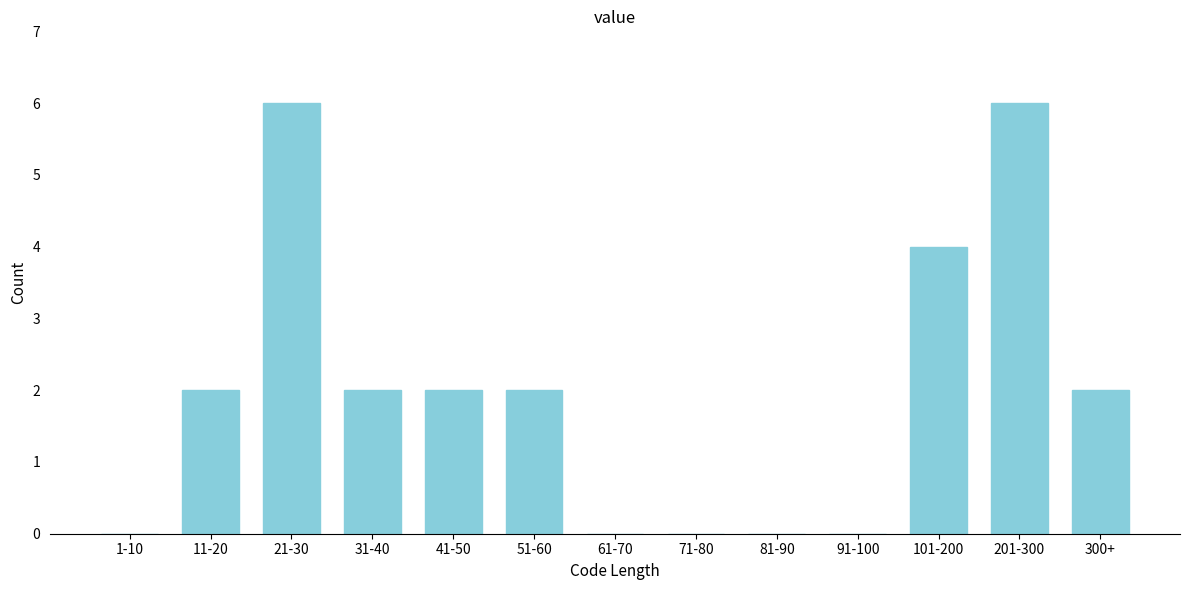

Reading left to right, list all the values displayed in this chart.

1-10=0	11-20=2	21-30=6	31-40=2	41-50=2	51-60=2	61-70=0	71-80=0	81-90=0	91-100=0	101-200=4	201-300=6	300+=2